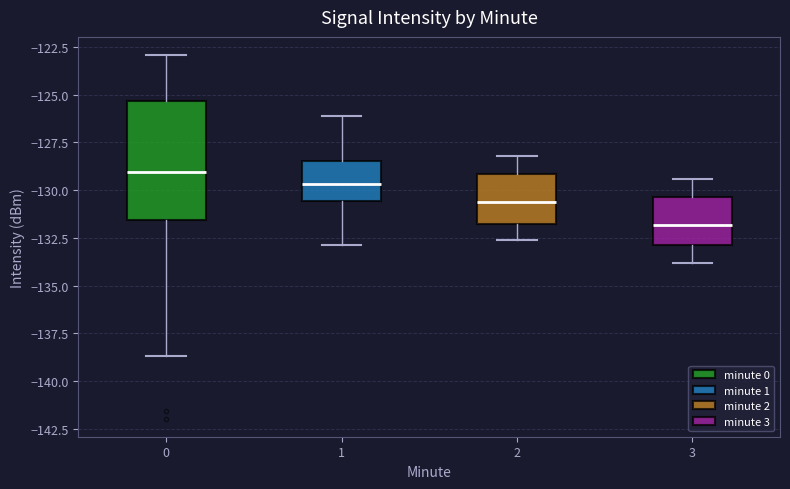

Which box's median line is the lowest?

3